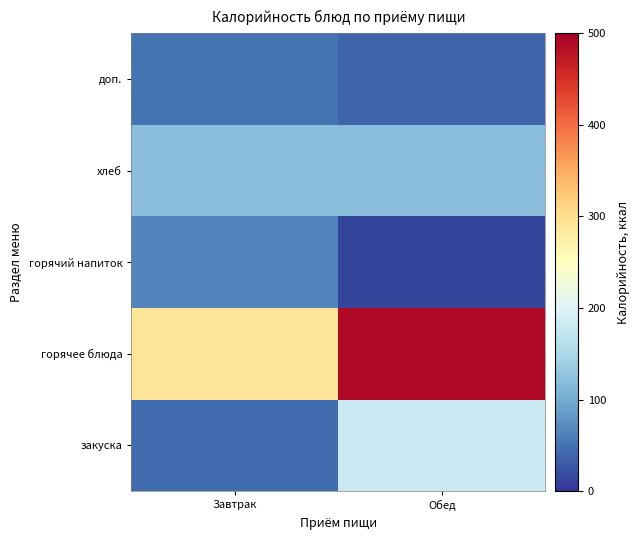

Reading left to right, what are all the values shown in this chart?

закуска: Завтрак=44.4	Обед=179.6
горячее блюда: Завтрак=292.4	Обед=488.9
горячий напиток: Завтрак=65.3	Обед=12.8
хлеб: Завтрак=120.8	Обед=120.8
доп.: Завтрак=49.4	Обед=38.8